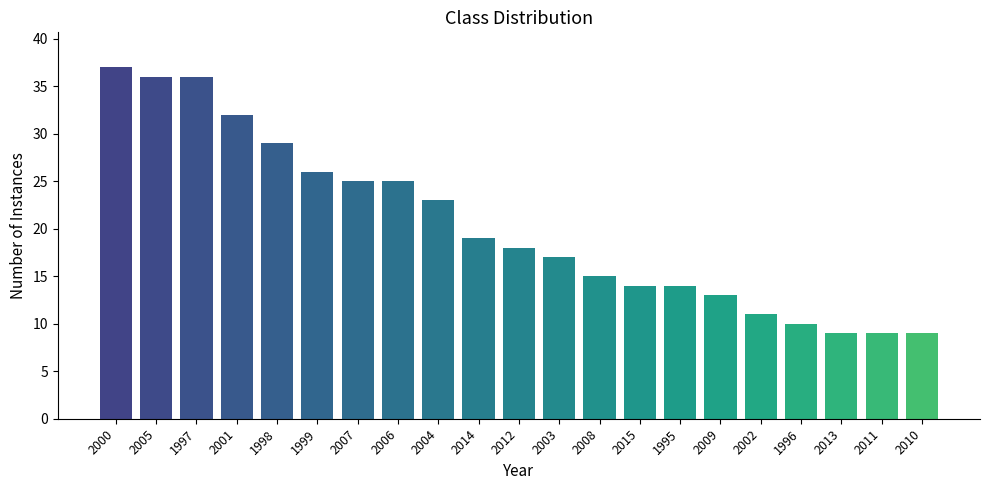

Which has a higher value, 2012 or 2004?

2004